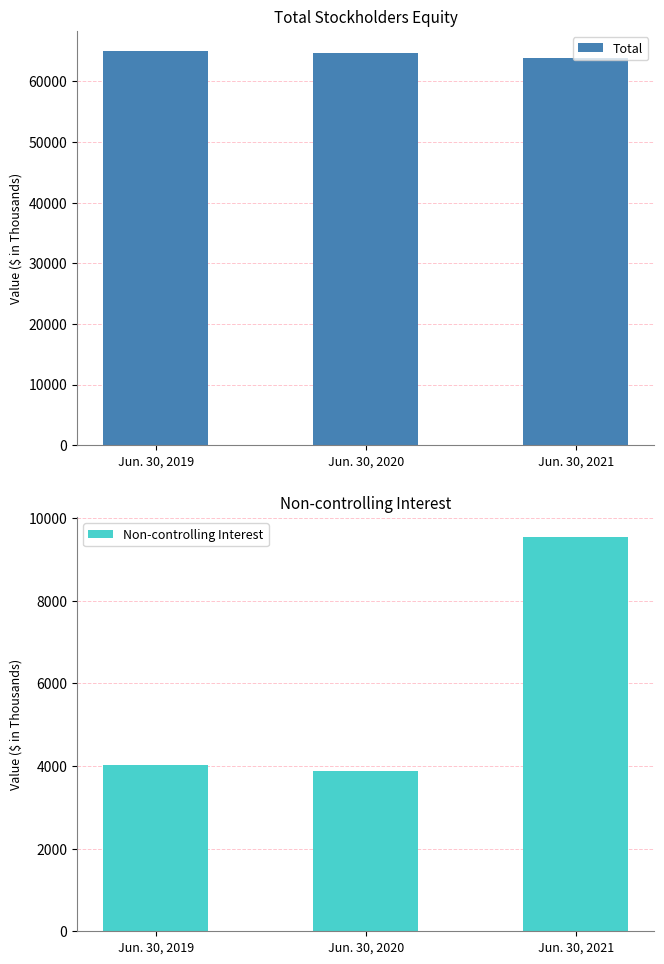

Which has a higher value, Jun. 30, 2019 or Jun. 30, 2021?

Jun. 30, 2019